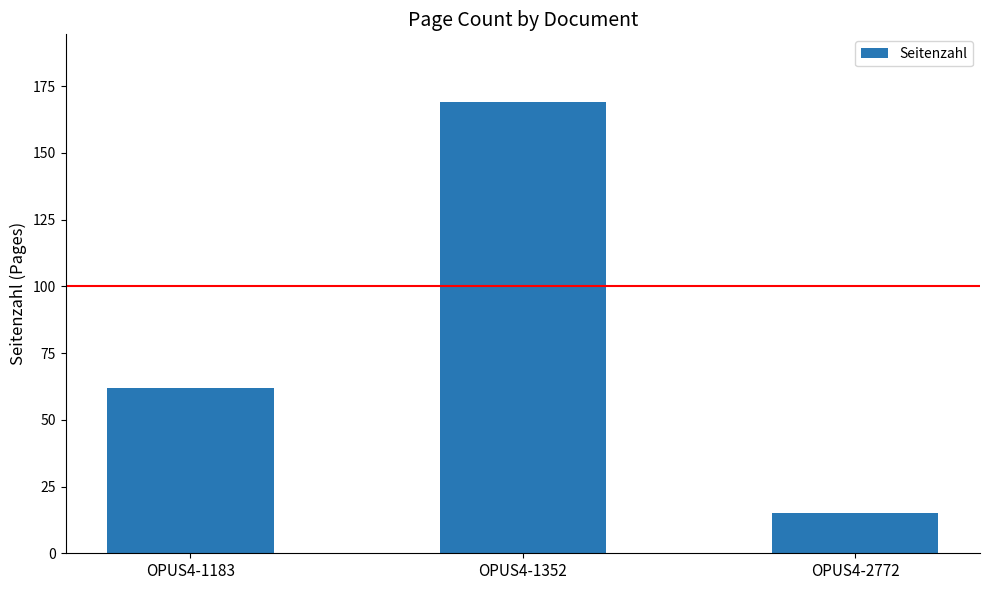

Rank the categories by value from lowest to highest.

OPUS4-2772, OPUS4-1183, OPUS4-1352